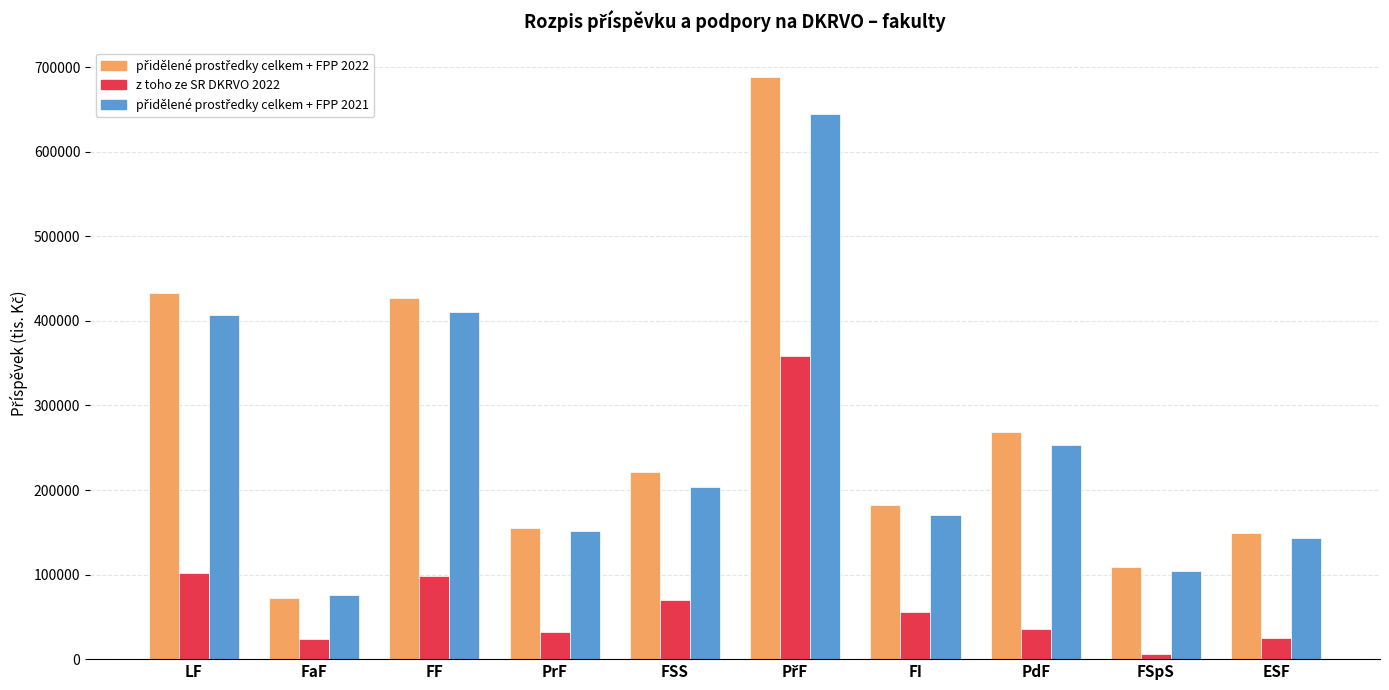

What is the smallest value displayed?

6657.5